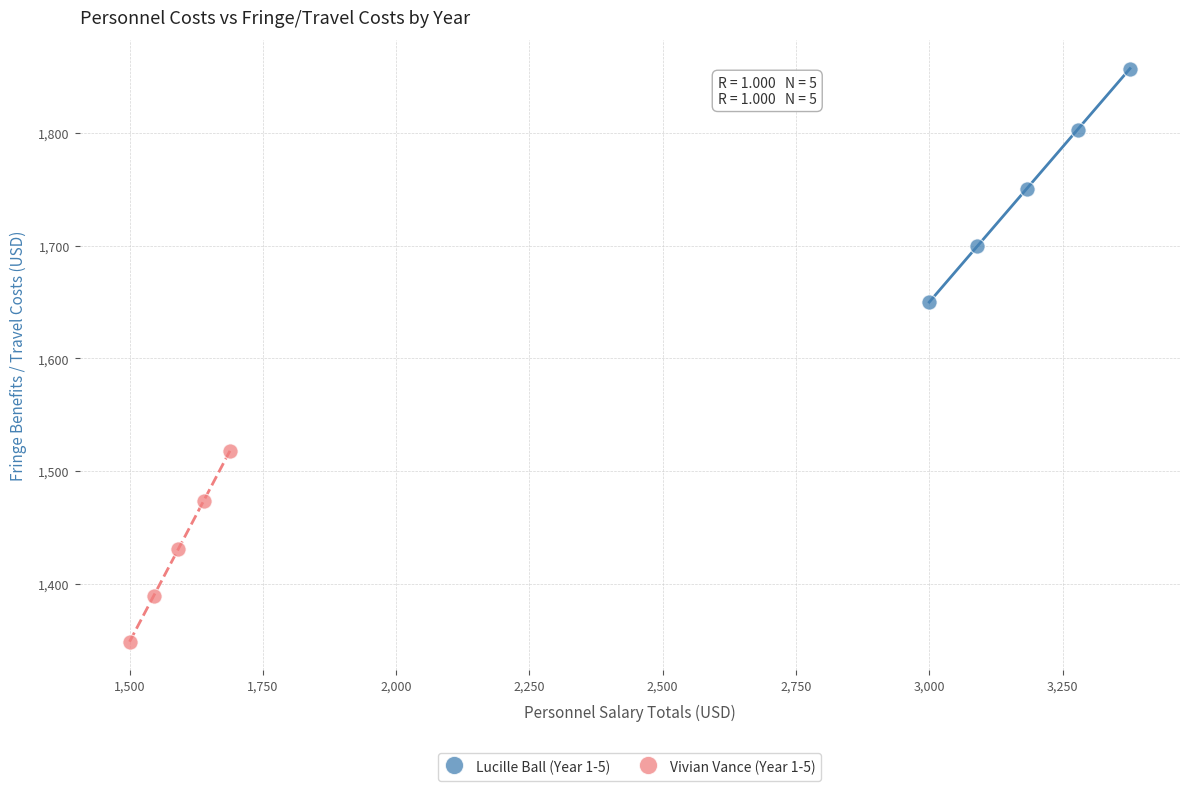

Which series reaches the maximum Y coordinate?

Lucille Ball (Year 1-5)